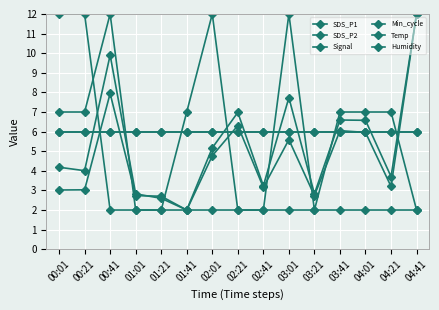

Does the chart have visible grid lines?

Yes